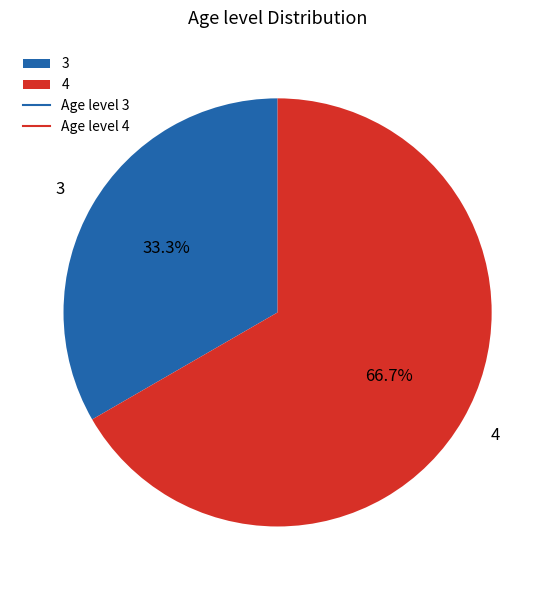

Approximately how many times larger is the value at 3 compared to 4?

0.5